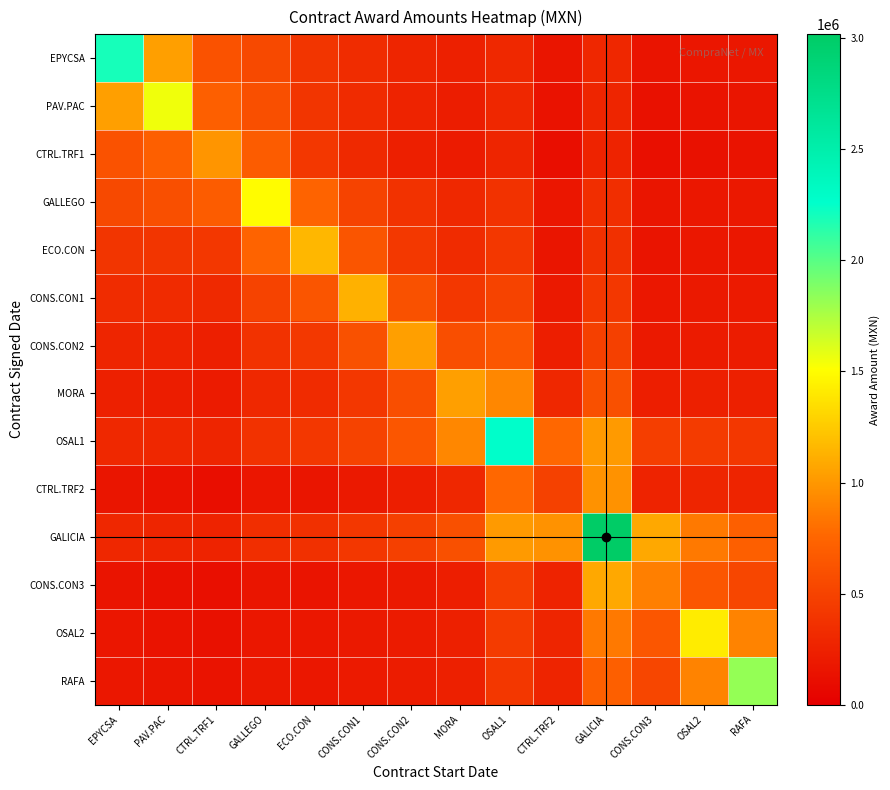

Reading right to left, transcribe all the data shown in this chart.

EPYCSA: RAFA=176560.0	OSAL2=170597.7	CONS.CON3=157194.1	GALICIA=289803.3	CTRL.TRF2=163593.0	OSAL1=301964.2	MORA=245315.1	CONS.CON2=279351.6	CONS.CON1=332731.1	ECO.CON=399782.6	GALLEGO=543276.9	CTRL.TRF1=612361.5	PAV.PAC=1042096.9	EPYCSA=2198319.1
PAV.PAC: RAFA=159456.5	OSAL2=151611.3	CONS.CON3=135328.6	GALICIA=278742.1	CTRL.TRF2=137691.6	OSAL1=289695.6	MORA=223540.5	CONS.CON2=259538.9	CONS.CON1=319312.1	ECO.CON=398983.0	GALLEGO=586383.4	CTRL.TRF1=705330.7	PAV.PAC=1553229.7	EPYCSA=1042096.9
CTRL.TRF1: RAFA=143531.1	OSAL2=133572.9	CONS.CON3=113941.8	GALICIA=270547.4	CTRL.TRF2=111406.6	OSAL1=280751.1	MORA=202580.1	CONS.CON2=241442.9	CONS.CON1=311022.5	ECO.CON=412656.8	GALLEGO=689423.6	CTRL.TRF1=985960.9	PAV.PAC=705330.7	EPYCSA=612361.5
GALLEGO: RAFA=184622.9	OSAL2=177702.2	CONS.CON3=160719.5	GALICIA=341977.6	CTRL.TRF2=170738.8	OSAL1=376671.6	MORA=301881.5	CONS.CON2=373253.4	CONS.CON1=504799.2	ECO.CON=737727.4	GALLEGO=1495964.0	CTRL.TRF1=689423.6	PAV.PAC=586383.4	EPYCSA=543276.9
ECO.CON: RAFA=182140.4	OSAL2=174203.1	CONS.CON3=154737.8	GALICIA=360172.0	CTRL.TRF2=164446.0	OSAL1=408405.5	MORA=323484.5	CONS.CON2=423464.2	CONS.CON1=635790.7	ECO.CON=1159854.6	GALLEGO=737727.4	CTRL.TRF1=412656.8	PAV.PAC=398983.0	EPYCSA=399782.6
CONS.CON1: RAFA=199746.0	OSAL2=192980.6	CONS.CON3=173420.4	GALICIA=414713.3	CTRL.TRF2=192095.0	OSAL1=499962.3	MORA=417083.1	CONS.CON2=603097.6	CONS.CON1=1128992.0	ECO.CON=635790.7	GALLEGO=504799.2	CTRL.TRF1=311022.5	PAV.PAC=319312.1	EPYCSA=332731.1
CONS.CON2: RAFA=217379.4	OSAL2=212113.0	CONS.CON3=192484.4	GALICIA=483369.0	CTRL.TRF2=224524.3	OSAL1=637098.2	MORA=578333.2	CONS.CON2=1042159.2	CONS.CON1=603097.6	ECO.CON=423464.2	GALLEGO=373253.4	CTRL.TRF1=241442.9	PAV.PAC=259538.9	EPYCSA=279351.6
MORA: RAFA=247162.8	OSAL2=245819.2	CONS.CON3=228872.0	GALICIA=596761.9	CTRL.TRF2=293162.7	OSAL1=919608.9	MORA=1039840.3	CONS.CON2=578333.2	CONS.CON1=417083.1	ECO.CON=323484.5	GALLEGO=301881.5	CTRL.TRF1=202580.1	PAV.PAC=223540.5	EPYCSA=245315.1
OSAL1: RAFA=409800.0	OSAL2=439179.0	CONS.CON3=463740.6	GALICIA=1017094.7	CTRL.TRF2=765377.1	OSAL1=2270751.7	MORA=919608.9	CONS.CON2=637098.2	CONS.CON1=499962.3	ECO.CON=408405.5	GALLEGO=376671.6	CTRL.TRF1=280751.1	PAV.PAC=289695.6	EPYCSA=301964.2
CTRL.TRF2: RAFA=275220.8	OSAL2=279846.7	CONS.CON3=262940.5	GALICIA=972985.2	CTRL.TRF2=484605.9	OSAL1=765377.1	MORA=293162.7	CONS.CON2=224524.3	CONS.CON1=192095.0	ECO.CON=164446.0	GALLEGO=170738.8	CTRL.TRF1=111406.6	PAV.PAC=137691.6	EPYCSA=163593.0
GALICIA: RAFA=712557.2	OSAL2=853171.6	CONS.CON3=1083562.6	GALICIA=3018140.8	CTRL.TRF2=972985.2	OSAL1=1017094.7	MORA=596761.9	CONS.CON2=483369.0	CONS.CON1=414713.3	ECO.CON=360172.0	GALLEGO=341977.6	CTRL.TRF1=270547.4	PAV.PAC=278742.1	EPYCSA=289803.3
CONS.CON3: RAFA=521141.0	OSAL2=639176.7	CONS.CON3=882684.6	GALICIA=1083562.6	CTRL.TRF2=262940.5	OSAL1=463740.6	MORA=228872.0	CONS.CON2=192484.4	CONS.CON1=173420.4	ECO.CON=154737.8	GALLEGO=160719.5	CTRL.TRF1=113941.8	PAV.PAC=135328.6	EPYCSA=157194.1
OSAL2: RAFA=901555.6	OSAL2=1418351.6	CONS.CON3=639176.7	GALICIA=853171.6	CTRL.TRF2=279846.7	OSAL1=439179.0	MORA=245819.2	CONS.CON2=212113.0	CONS.CON1=192980.6	ECO.CON=174203.1	GALLEGO=177702.2	CTRL.TRF1=133572.9	PAV.PAC=151611.3	EPYCSA=170597.7
RAFA: RAFA=1827248.5	OSAL2=901555.6	CONS.CON3=521141.0	GALICIA=712557.2	CTRL.TRF2=275220.8	OSAL1=409800.0	MORA=247162.8	CONS.CON2=217379.4	CONS.CON1=199746.0	ECO.CON=182140.4	GALLEGO=184622.9	CTRL.TRF1=143531.1	PAV.PAC=159456.5	EPYCSA=176560.0